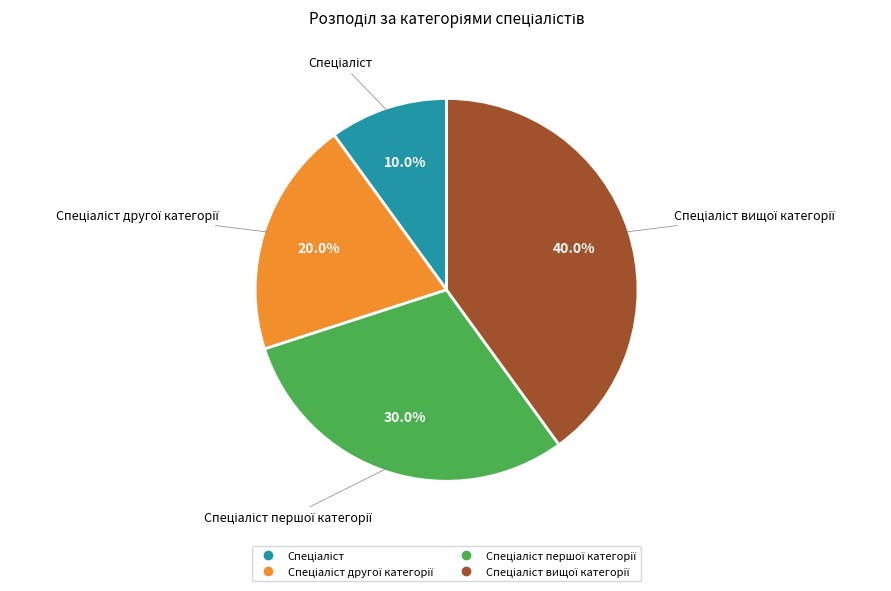

Does any single category account for the majority?

No